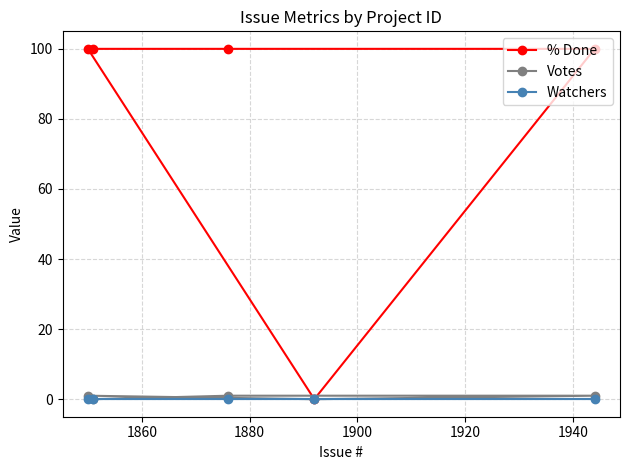

What are all the series names shown in the legend?

% Done, Votes, Watchers